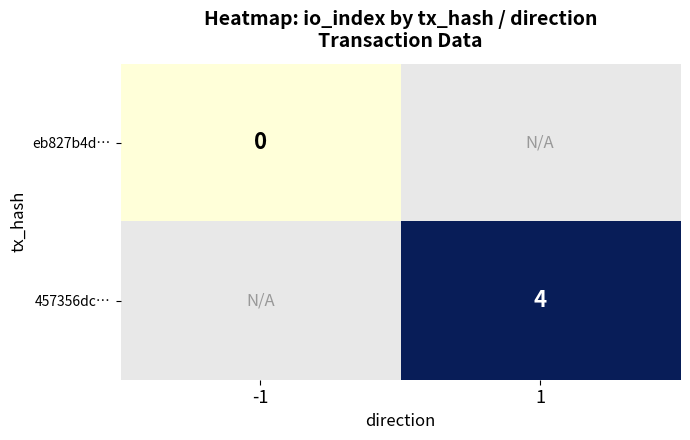

The value of 457356dc… at 1 is 1. True or false?

False